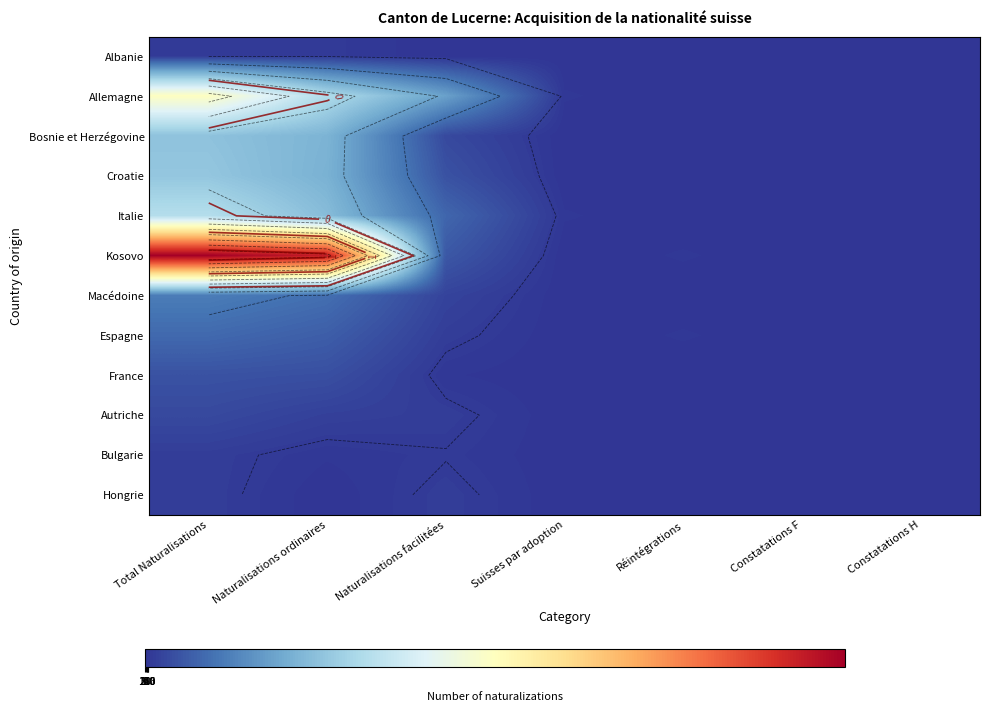

How many distinct data groups are displayed?

12